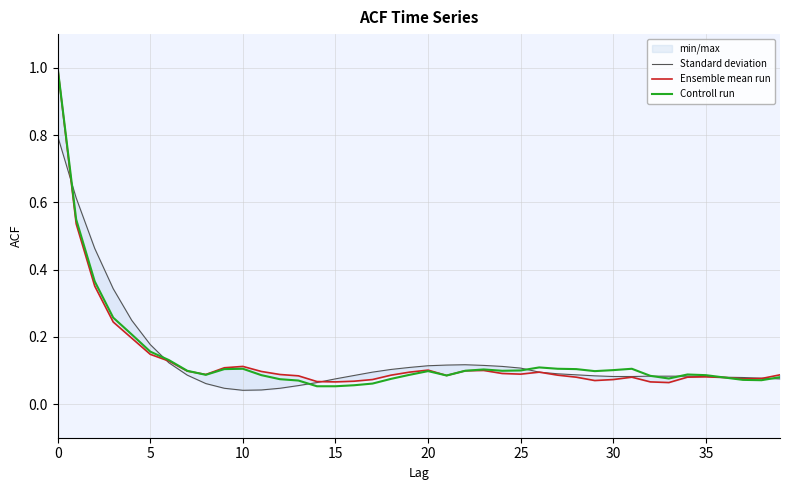

In Standard deviation, how many points are lower than both neighbors (excluding endpoints)?

1